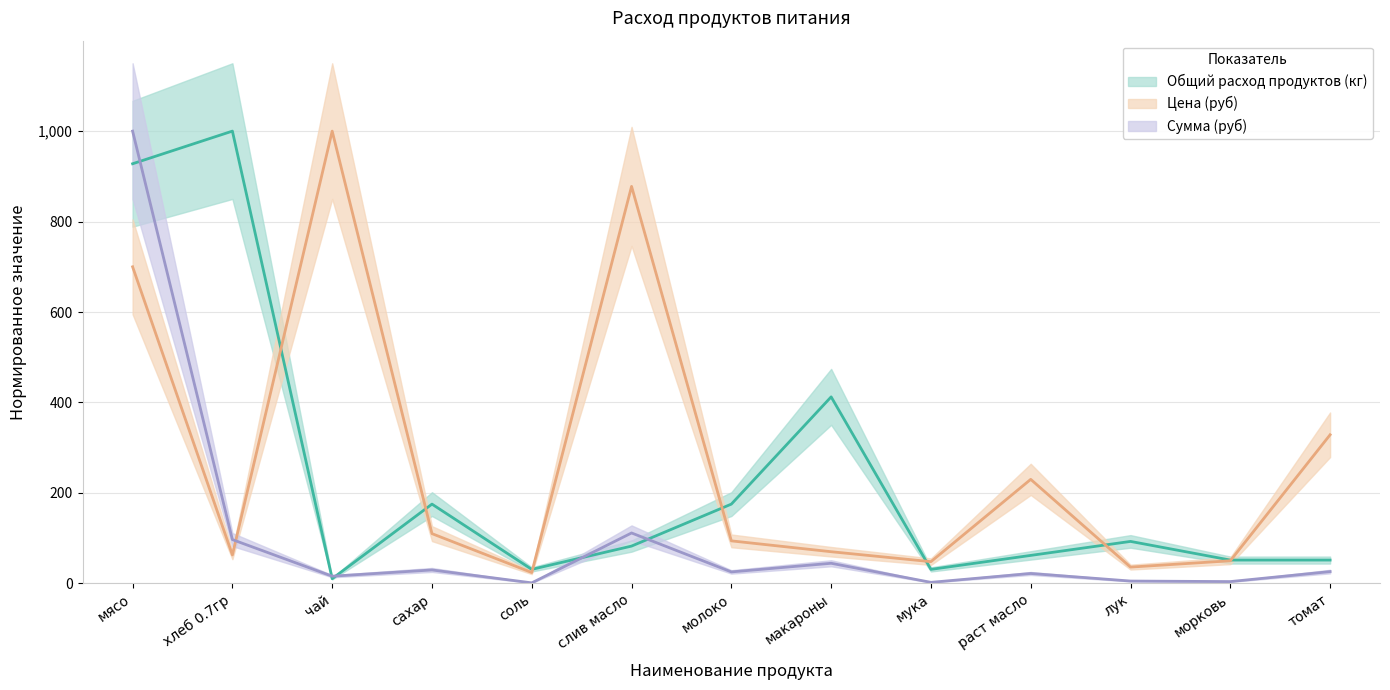

How many lines are shown in the chart?

3